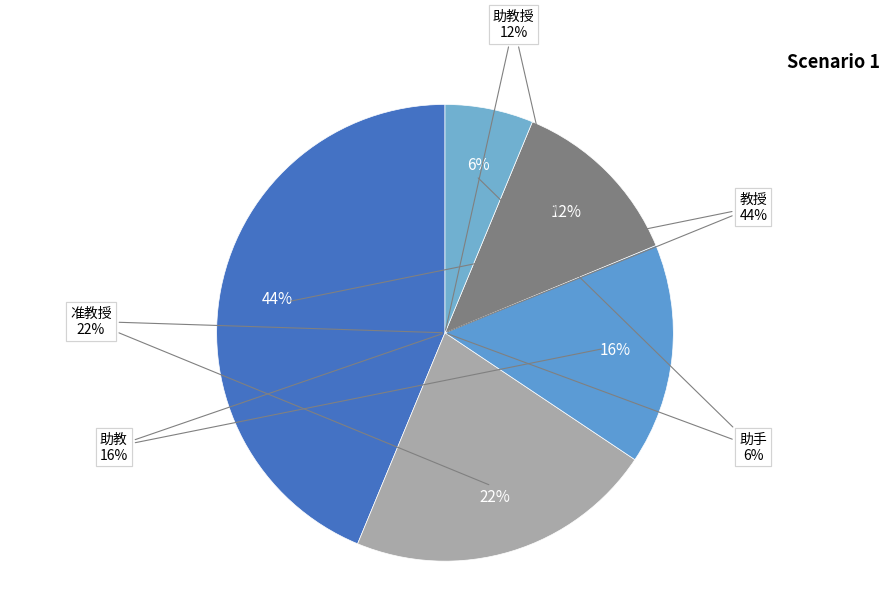

Combined, what portion of the pie is 教授 and 助教?

59.4%